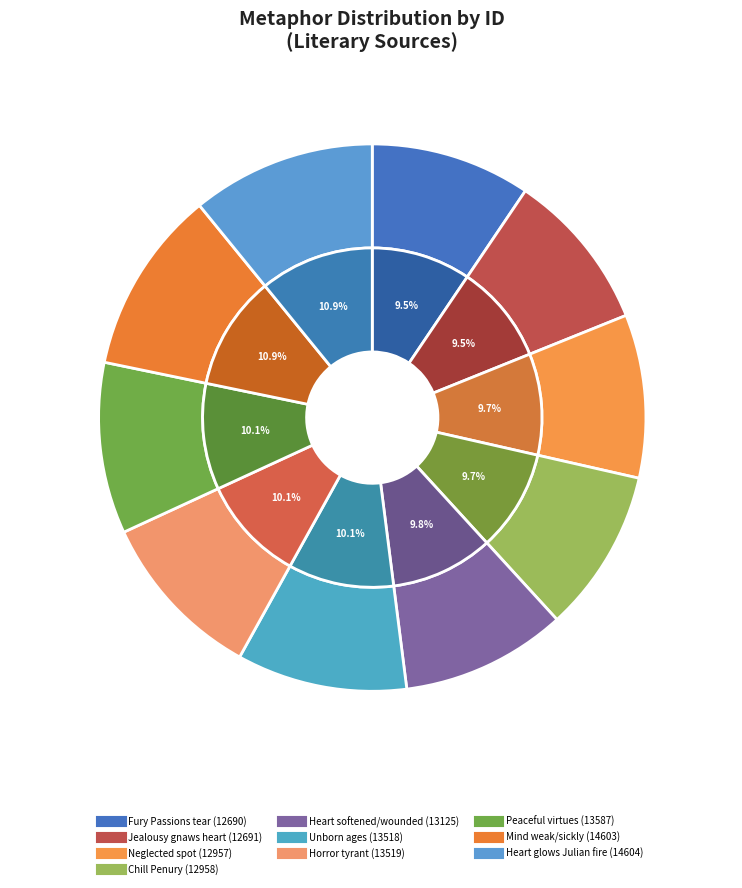

What percentage is NOT represented by Peaceful virtues dwell within the sacred shade?

89.9%